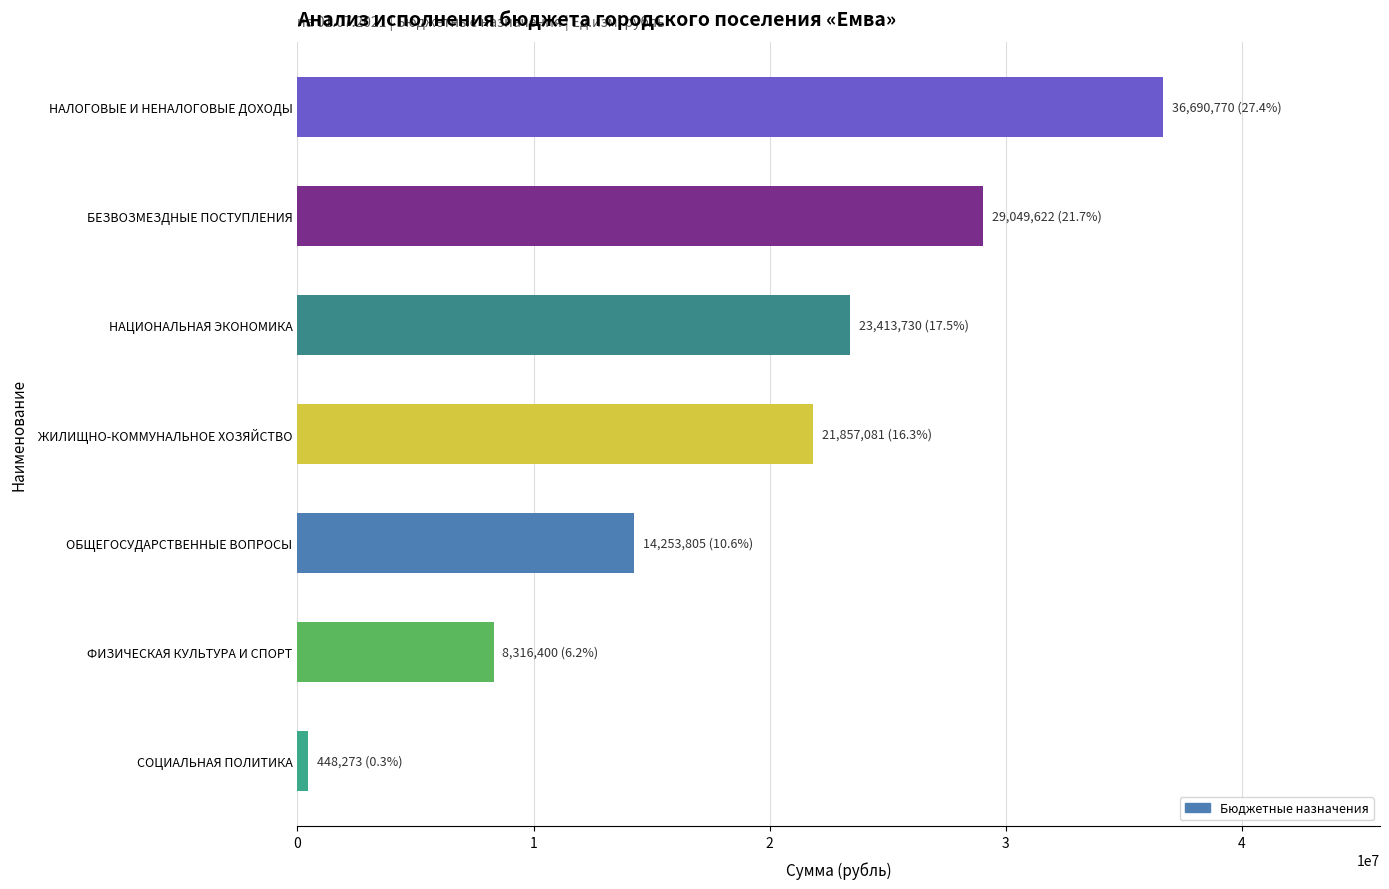

What is the change in value from ФИЗИЧЕСКАЯ КУЛЬТУРА И СПОРТ to ОБЩЕГОСУДАРСТВЕННЫЕ ВОПРОСЫ?

+5937404.6